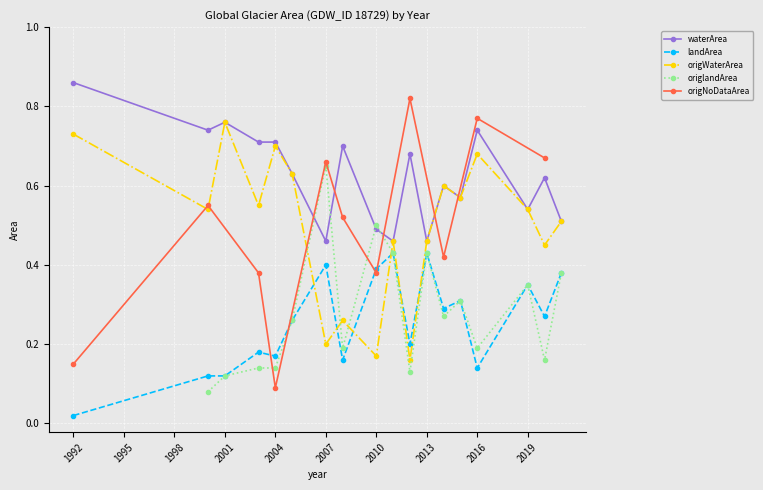

List the series in order of their peak value, highest first.

waterArea, origNoDataArea, origWaterArea, origlandArea, landArea